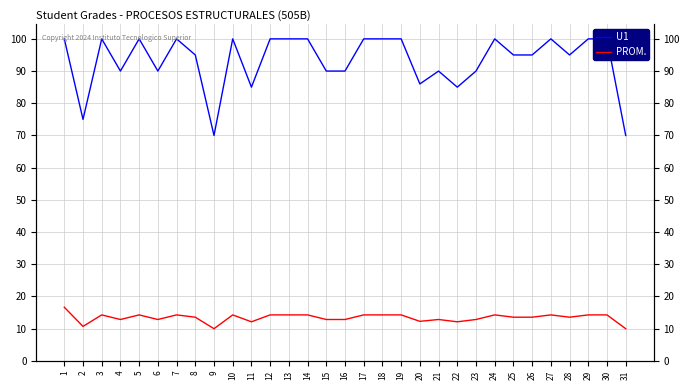

What is the smallest value displayed?

10.0